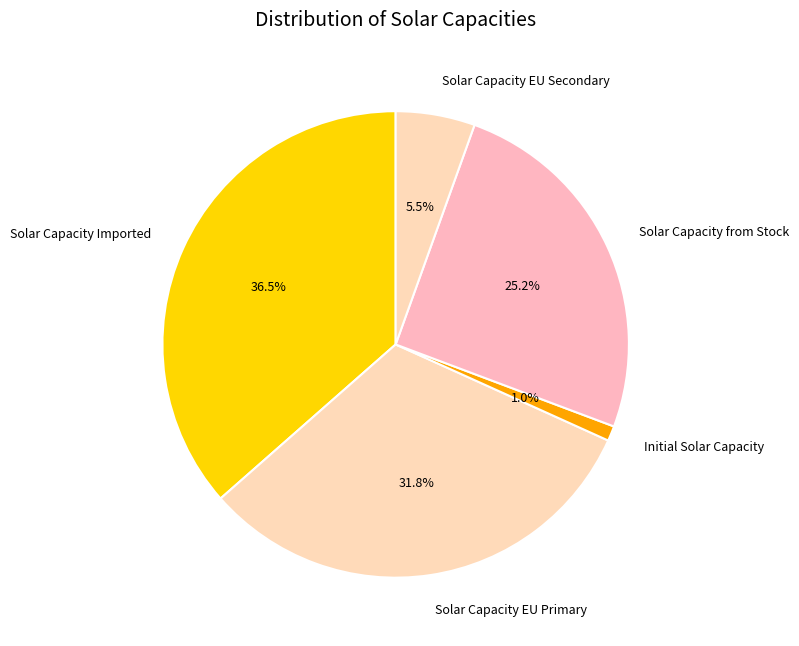

Between Solar Capacity EU Secondary and Solar Capacity EU Primary, which is larger?

Solar Capacity EU Primary